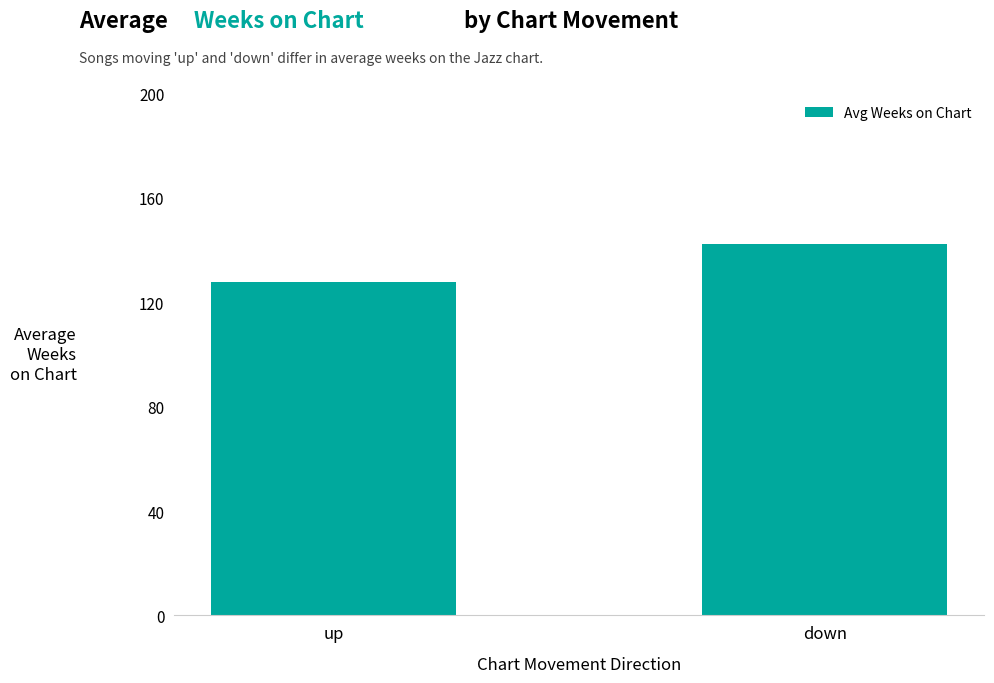

What is the sum of all values?

270.0